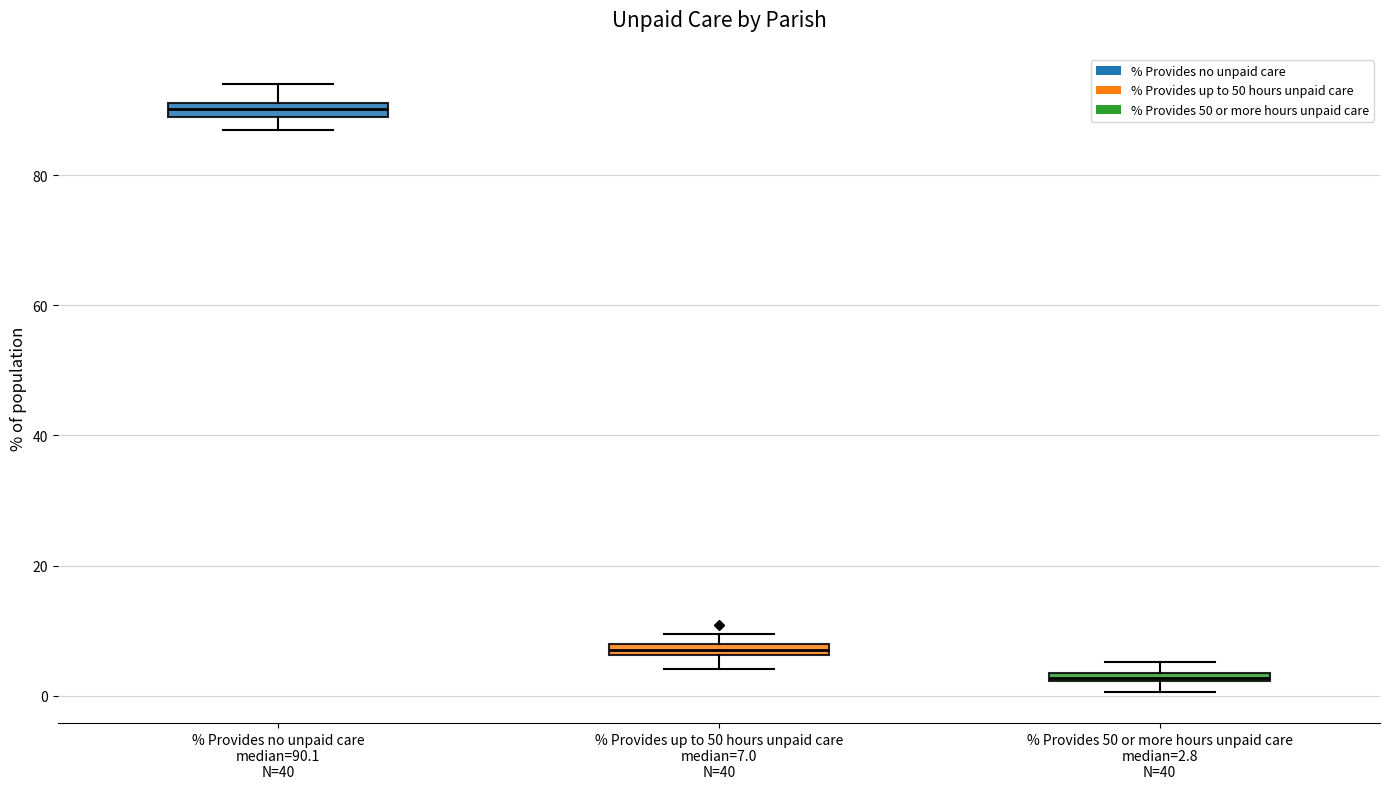

Which box's median line is the lowest?

% Provides 50 or more hours unpaid care median=2.8 N=40